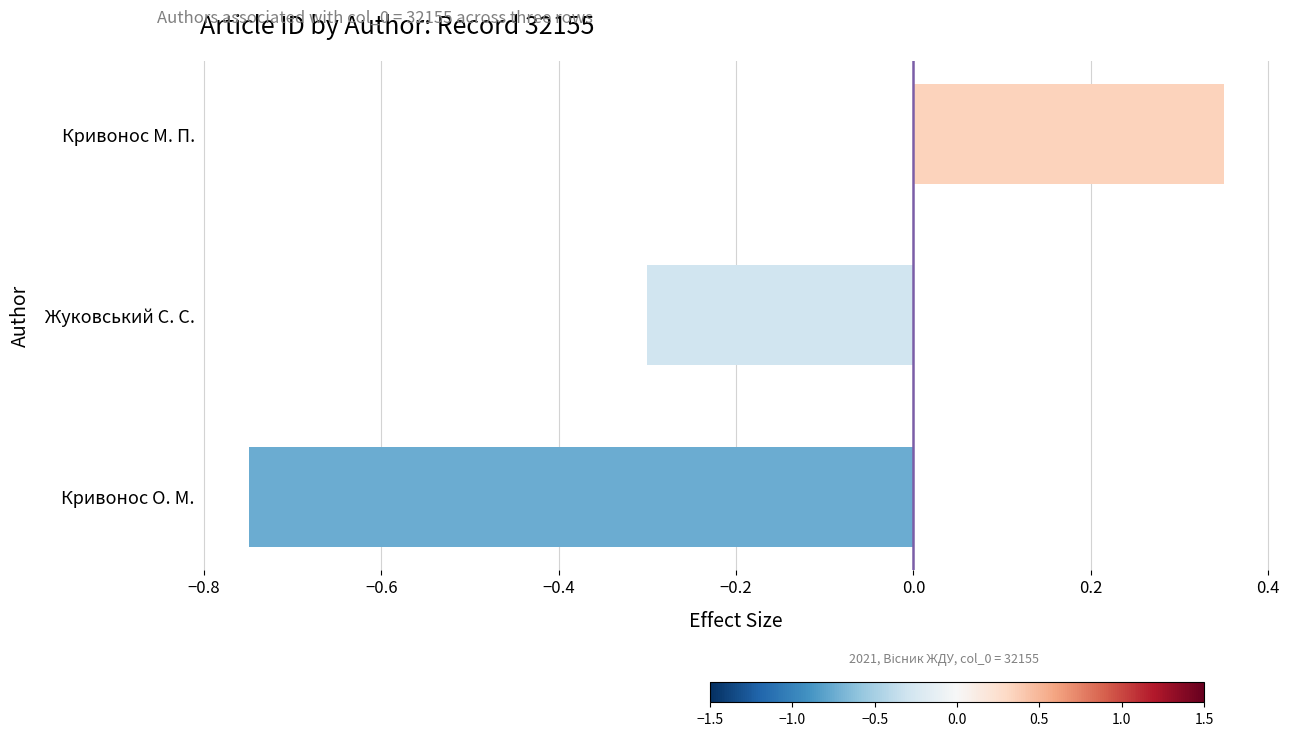

Are the bars grouped side by side (vs. stacked)?

No